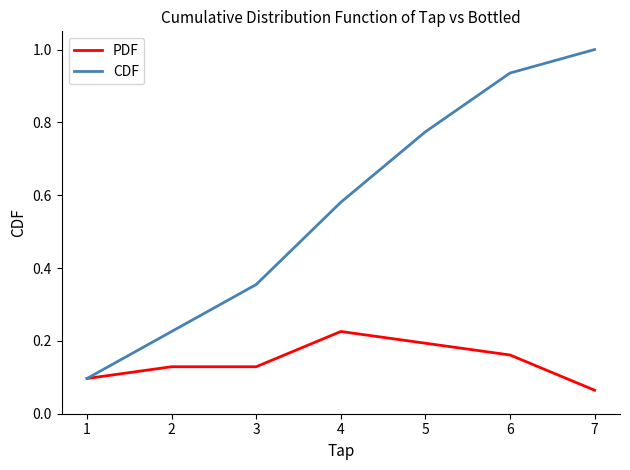

How many lines are shown in the chart?

2